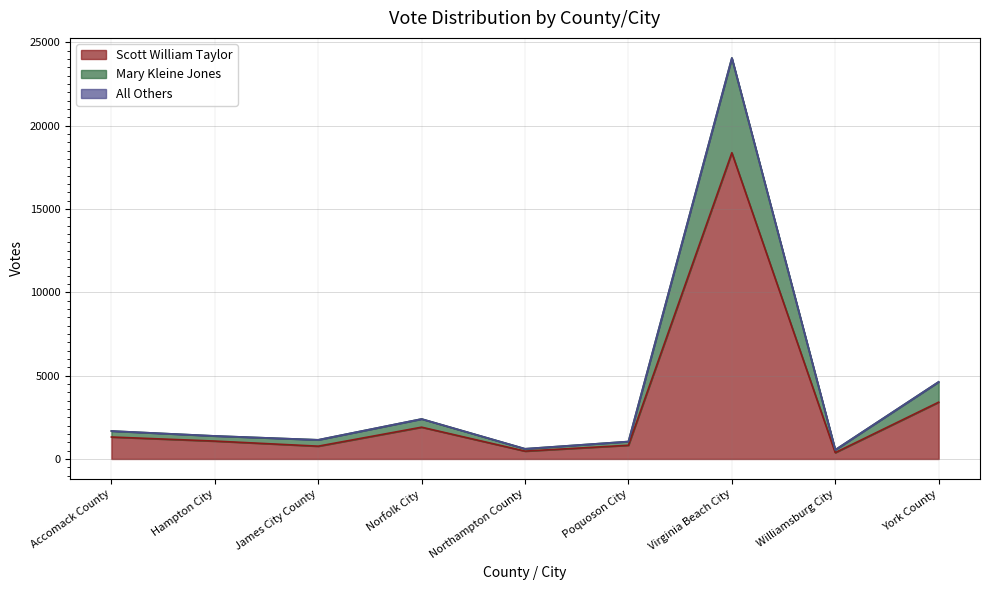

At which label does All Others reach its minimum?

Williamsburg City